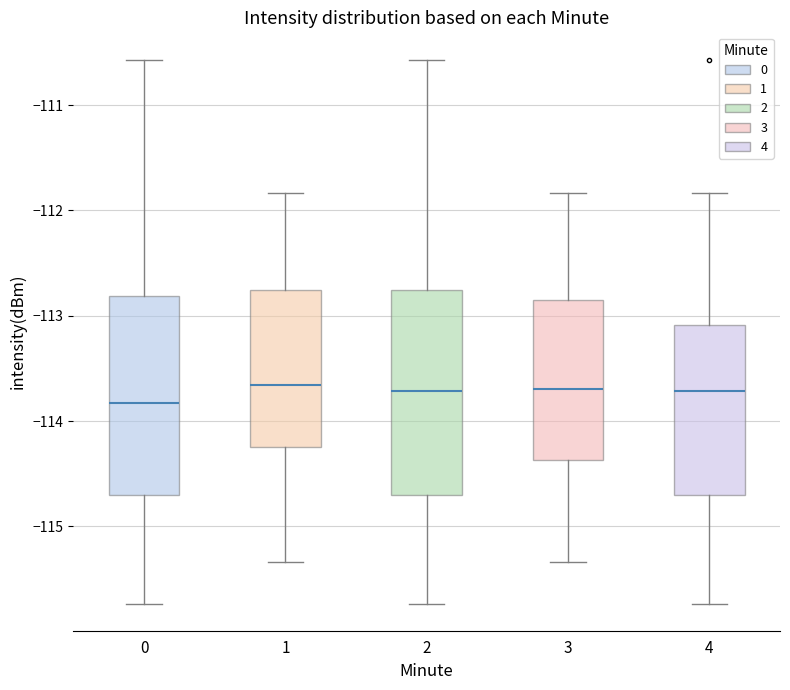

Reading left to right, transcribe this box plot: for each box, give where its median line is, the range the box spans, and where its two whiskers end, as read against the y-axis. The values are not printed on the chart, so give them approximately, as read against the axis.

0: median -113.8, box -114.7 to -112.8, whiskers -115.7 to -110.6
1: median -113.7, box -114.2 to -112.8, whiskers -115.3 to -111.8
2: median -113.7, box -114.7 to -112.8, whiskers -115.7 to -110.6
3: median -113.7, box -114.4 to -112.9, whiskers -115.3 to -111.8
4: median -113.7, box -114.7 to -113.1, whiskers -115.7 to -111.8